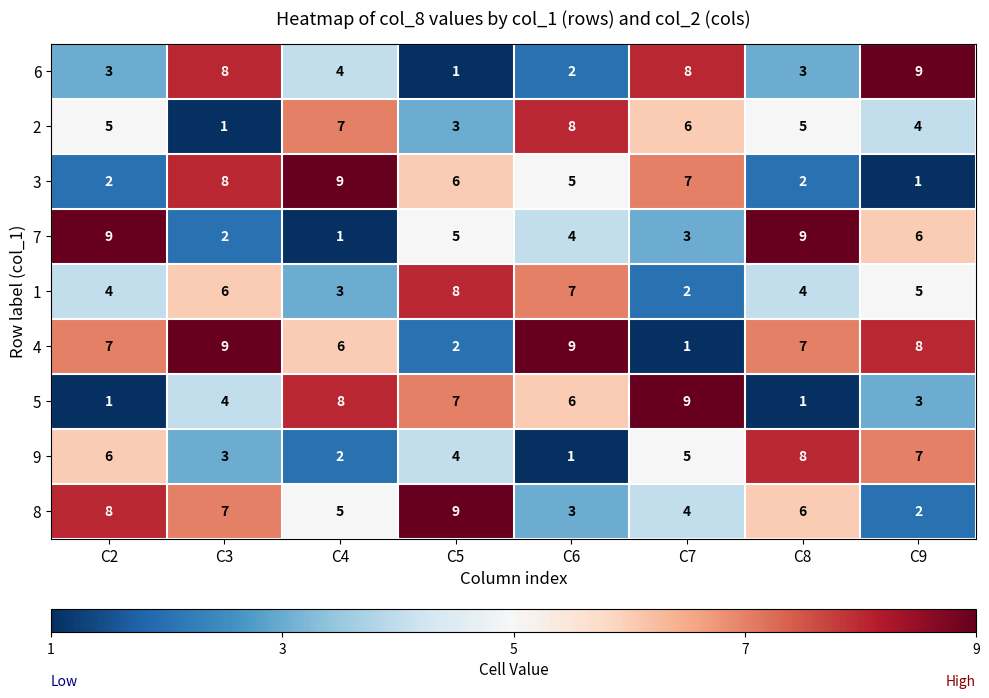

What is the greatest value displayed?

9